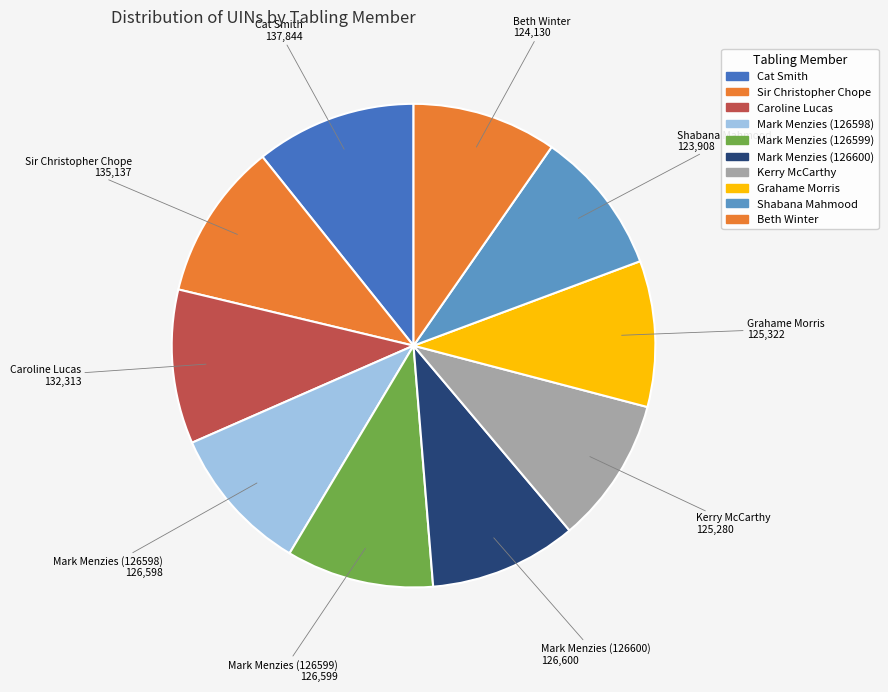

How many slices are in this pie chart?

10